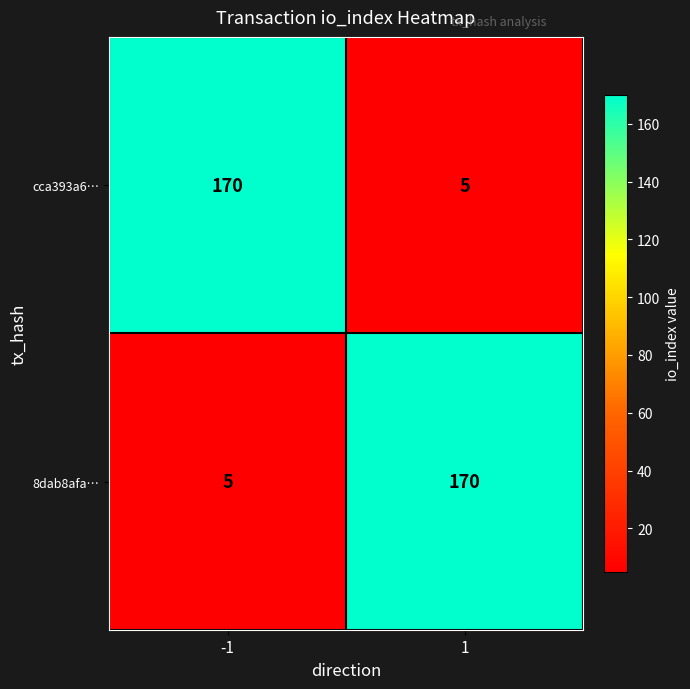

What is the difference between the maximum and minimum values in the 8dab8afa… series?

165